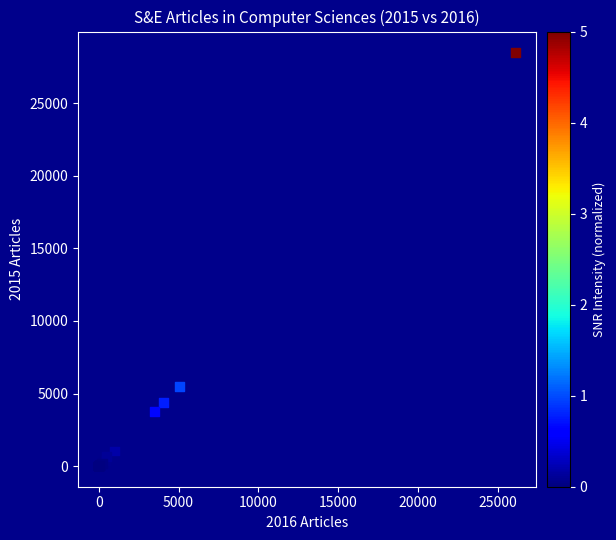

What Y value in the scatter plot is closest to 14263?

5467.4